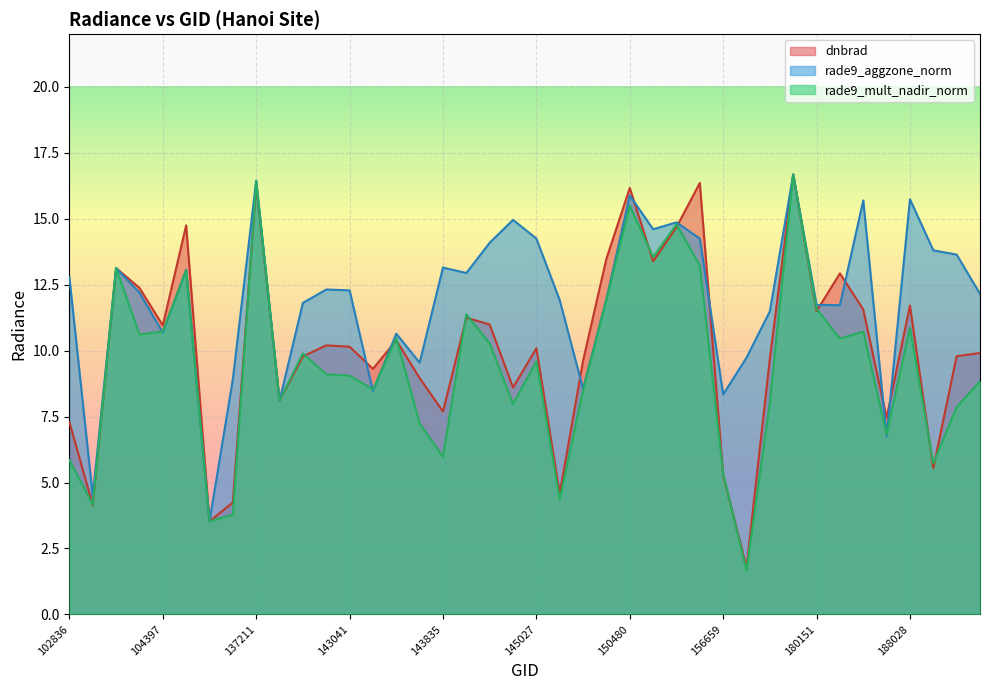

Which series changed the most between 155557 and 156659?

rade9_mult_nadir_norm